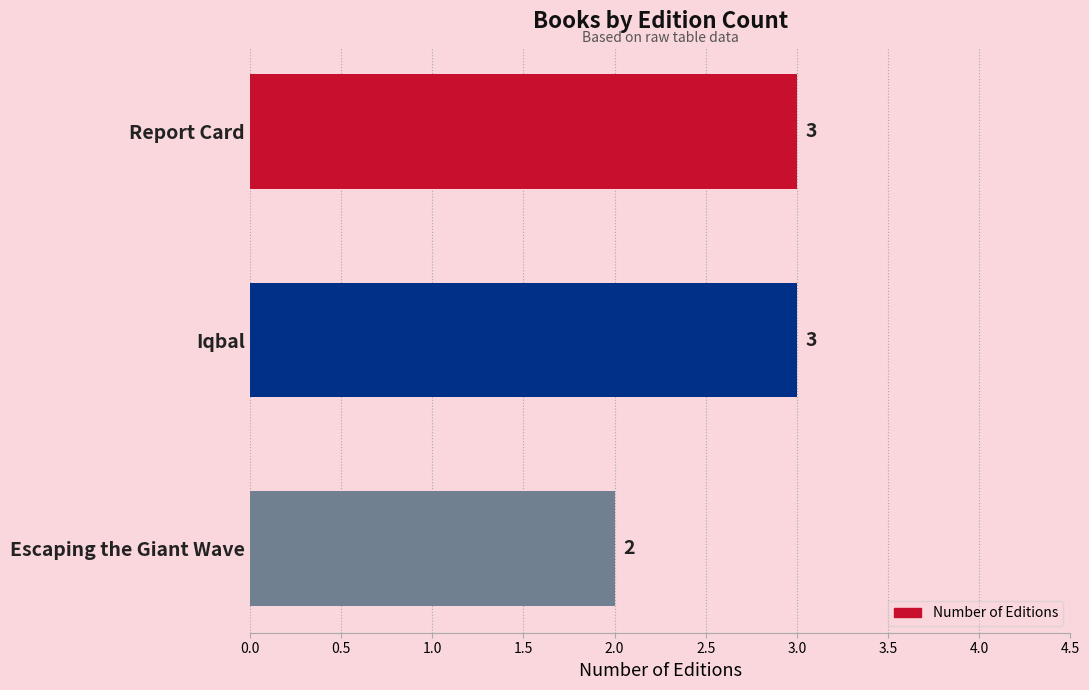

Reading top to bottom, extract all data points from this chart.

Report Card=3	Iqbal=3	Escaping the Giant Wave=2